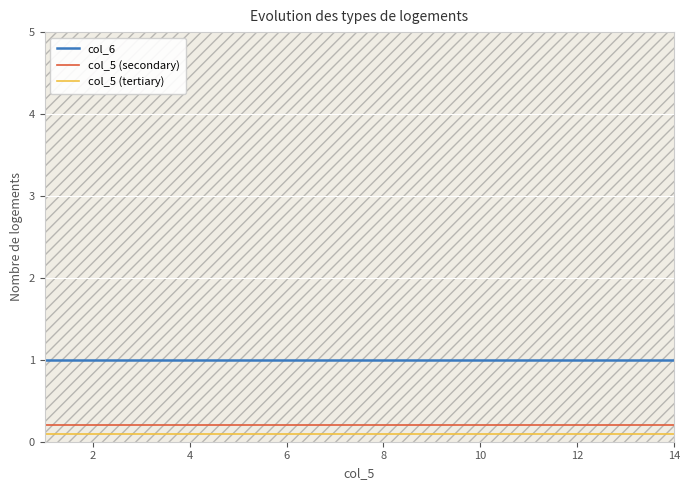

Which series has the largest total across all categories?

col_6